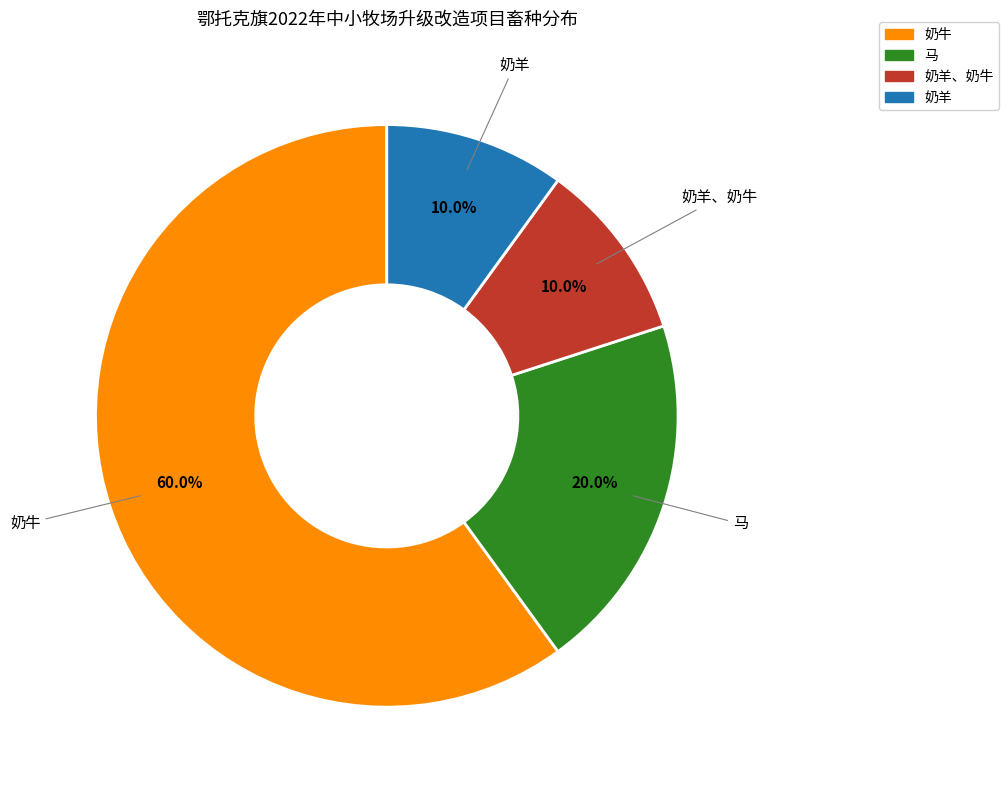

Is there a majority slice in this chart?

Yes